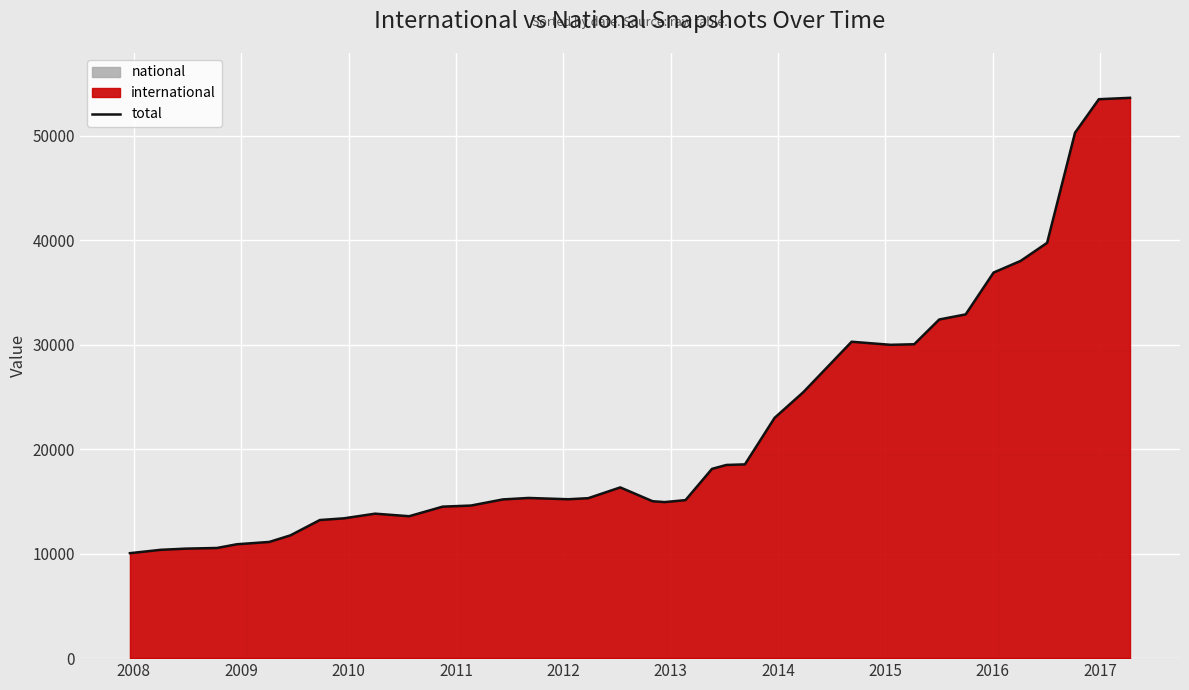

What is the difference between the maximum and minimum values?

43574